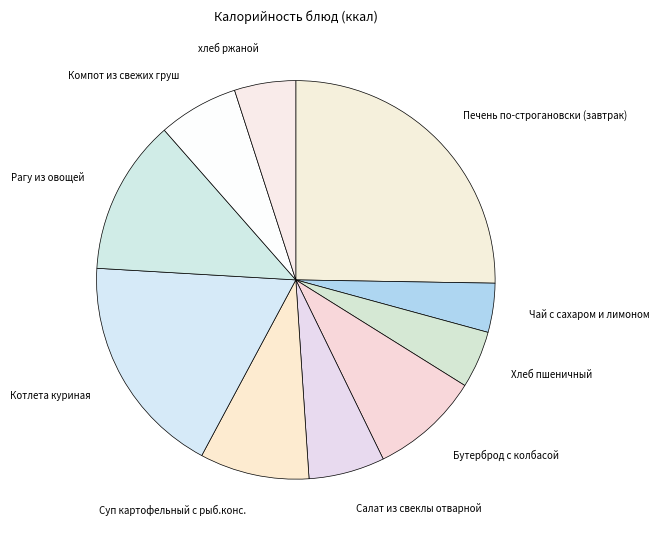

Which has a higher value, Салат из свеклы отварной or Рагу из овощей?

Рагу из овощей